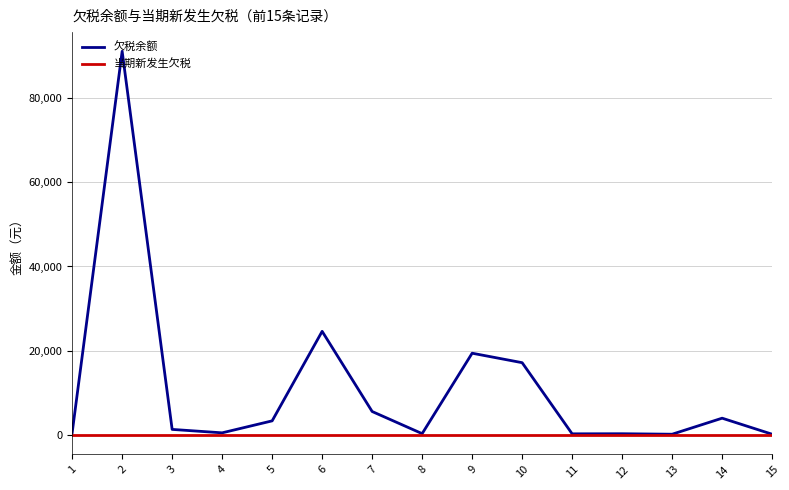

The value of 当期新发生欠税 at 1 is 0.0. True or false?

True